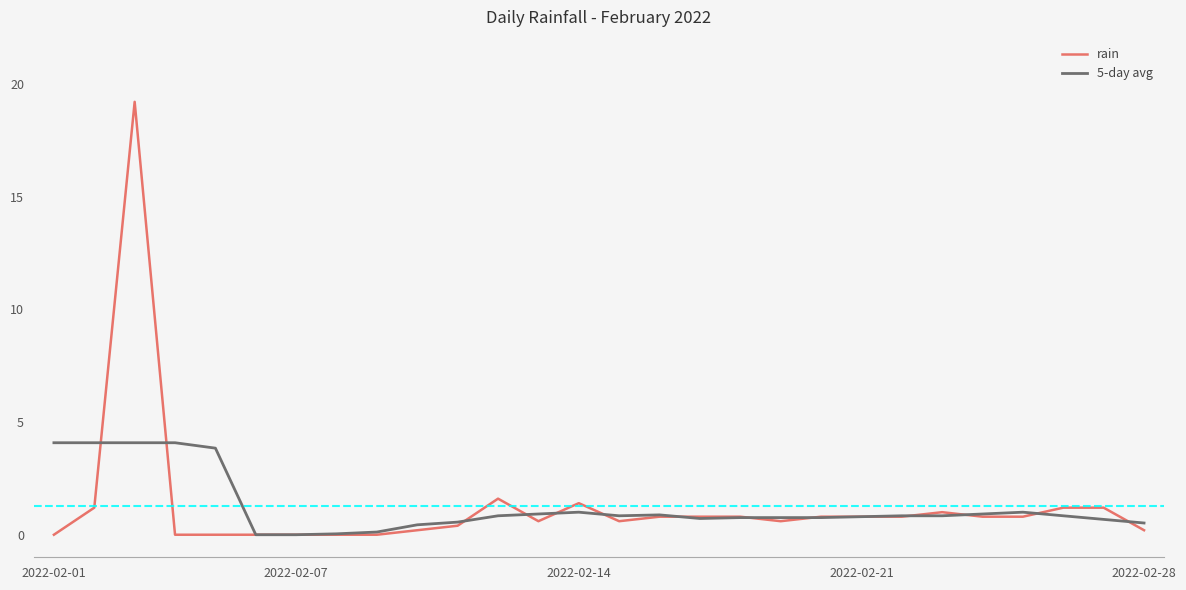

What is the greatest value displayed?

19.2